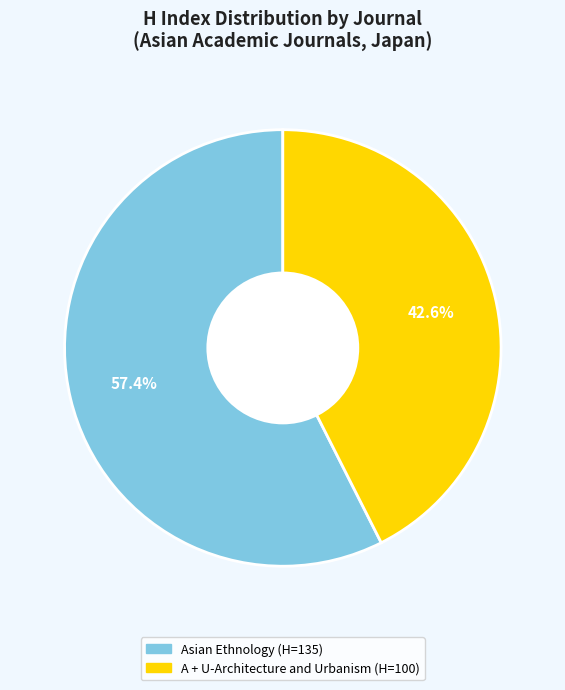

The A + U-Architecture and Urbanism slice represents 43% of the pie. True or false?

True